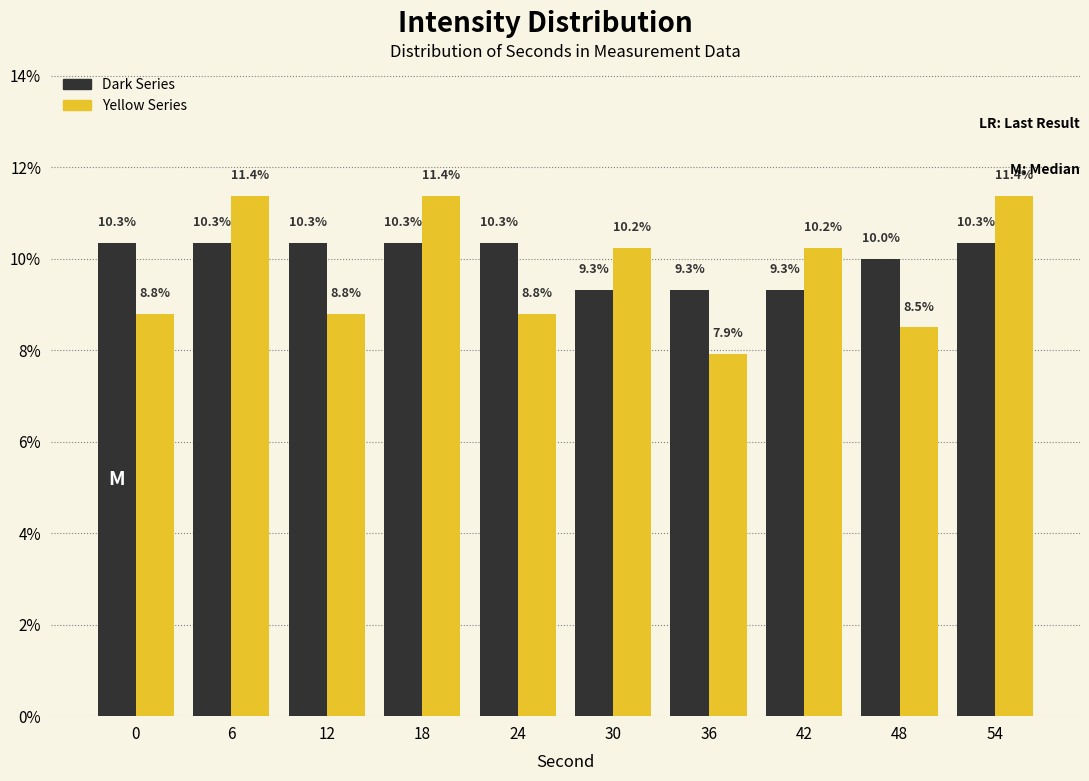

Reading left to right, extract all data points from this chart.

Dark Series: 10.3	10.3	10.3	10.3	10.3	9.3	9.3	9.3	10.0	10.3
Yellow Series: 8.8	11.4	8.8	11.4	8.8	10.2	7.9	10.2	8.5	11.4